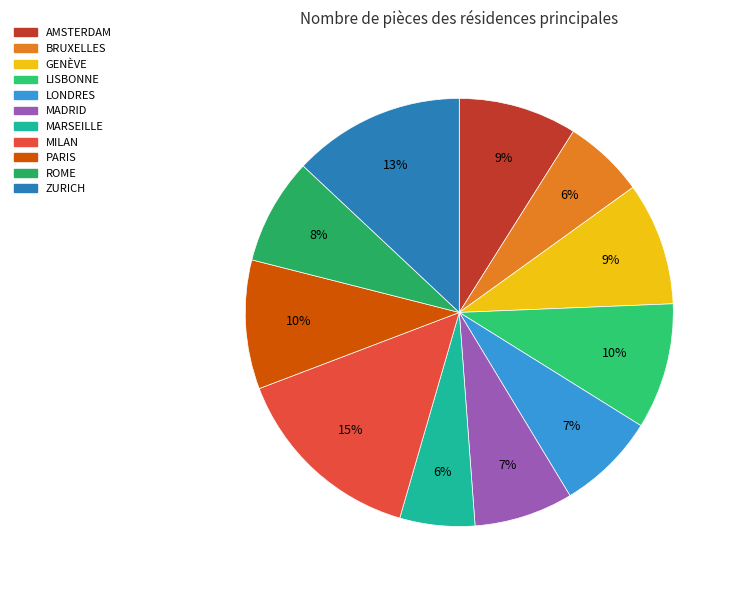

To the nearest percent, what is the combined percentage of ROME and PARIS?

18%